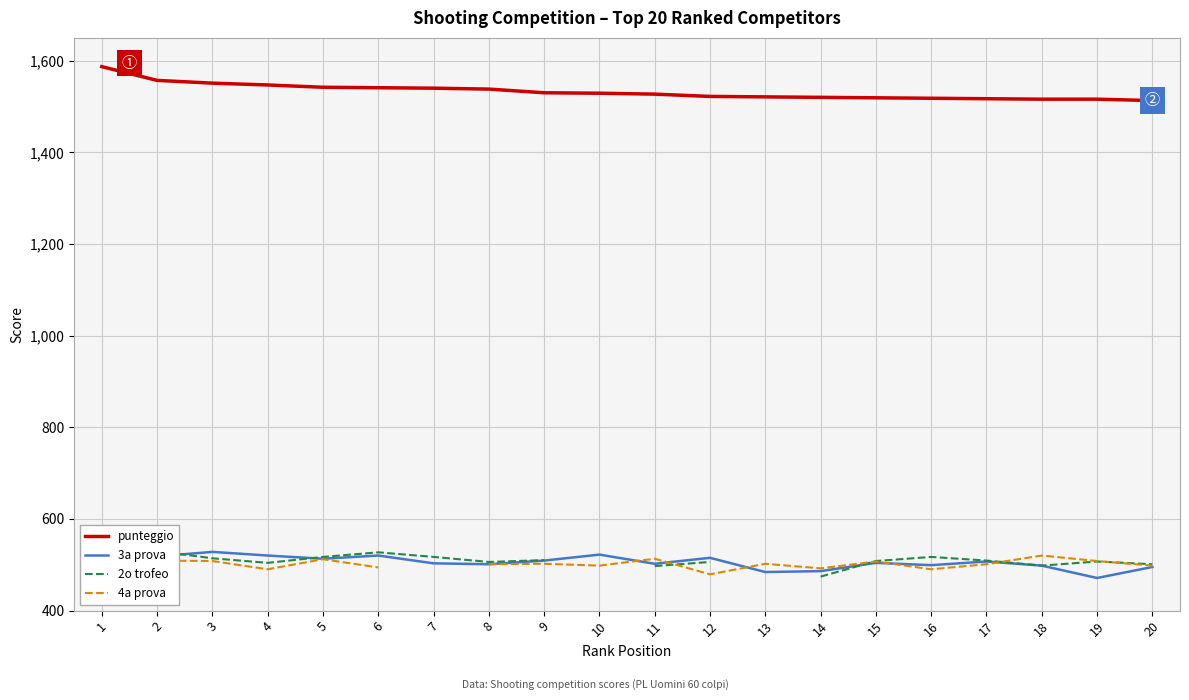

What is the difference between the 4a prova values at 10 and 3?

10.0